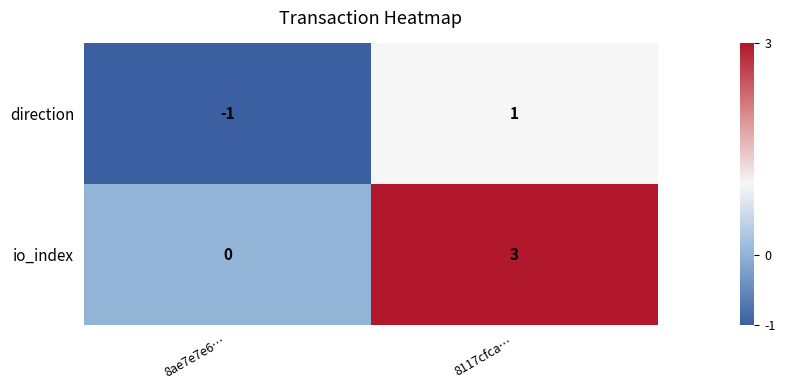

How many values in the direction series are below 1?

1